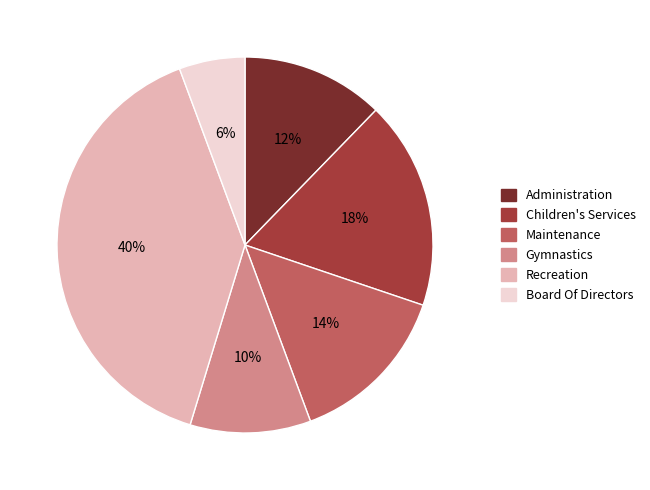

Do Maintenance and Board Of Directors together represent more than half of the pie?

No